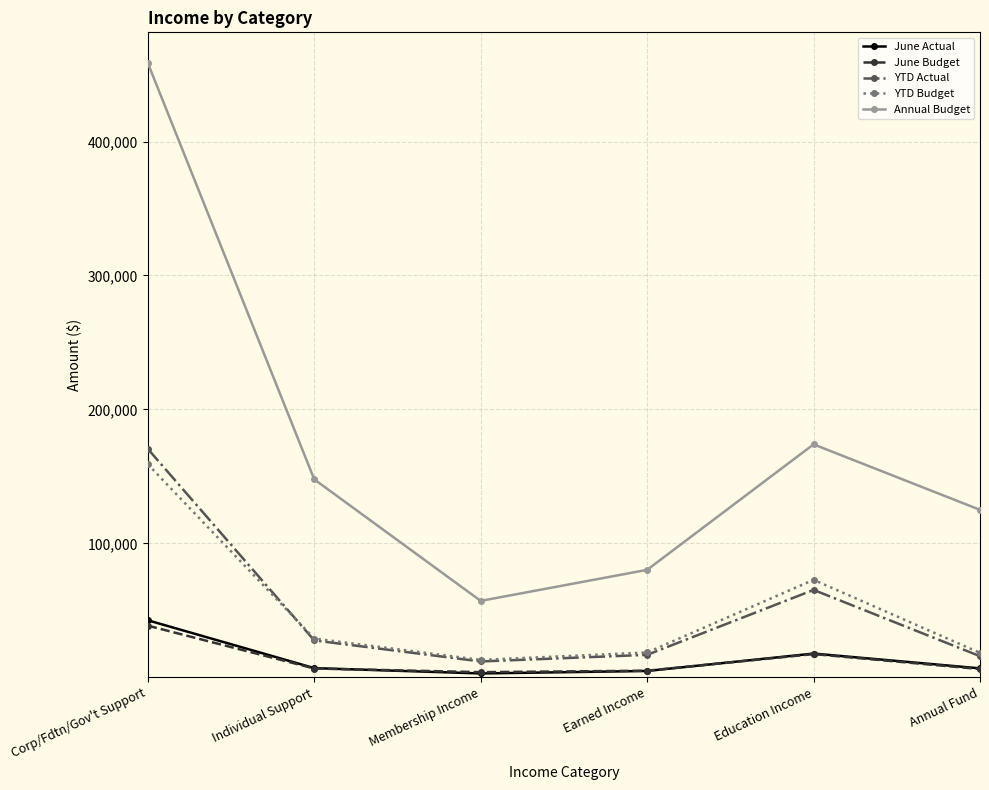

Is this an area chart (filled region under the line)?

No